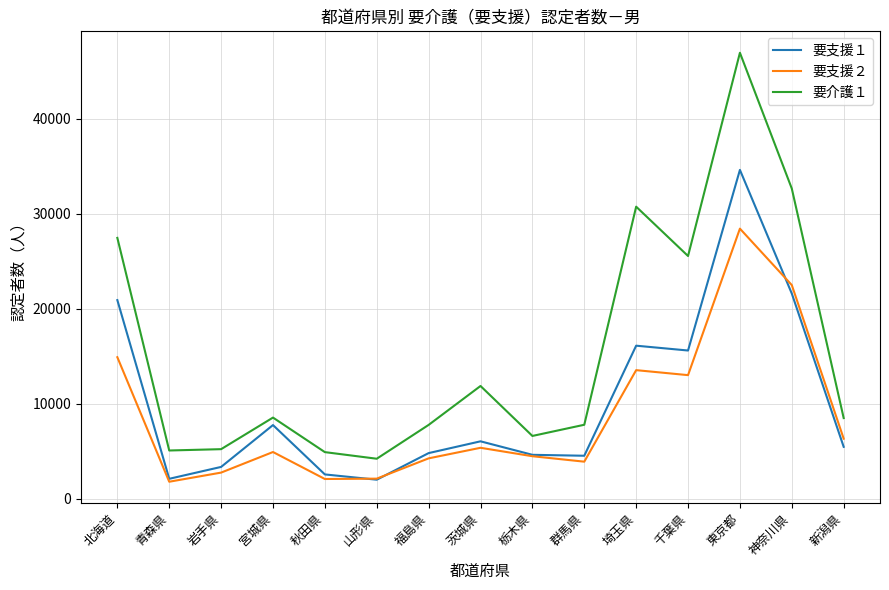

True or false: 要介護１ and 要支援２ cross at least once.

False